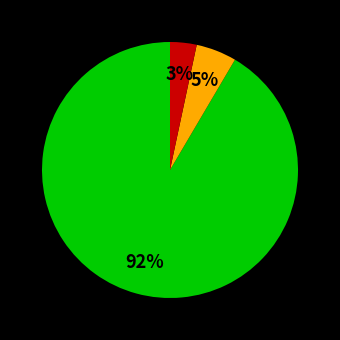

To the nearest percent, what is the average slice percentage?

33%